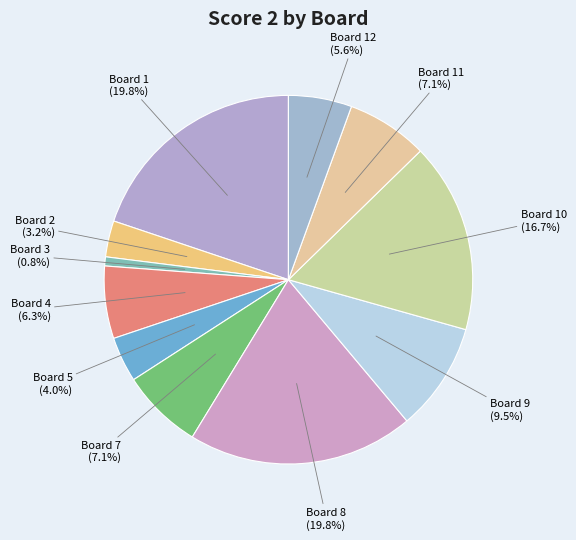

What is the smallest slice in the pie chart?

Board 3